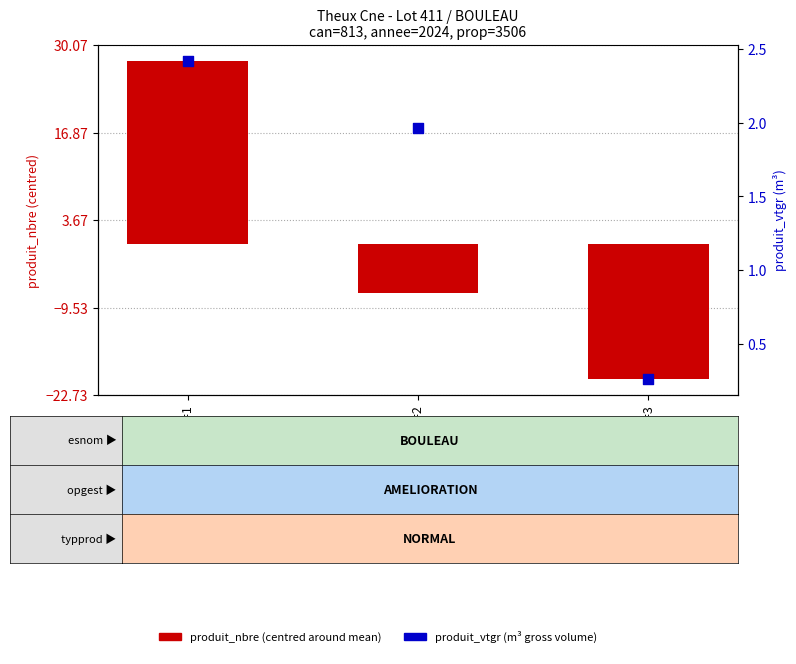

Which series reaches the maximum Y coordinate?

produit_nbre (centred)